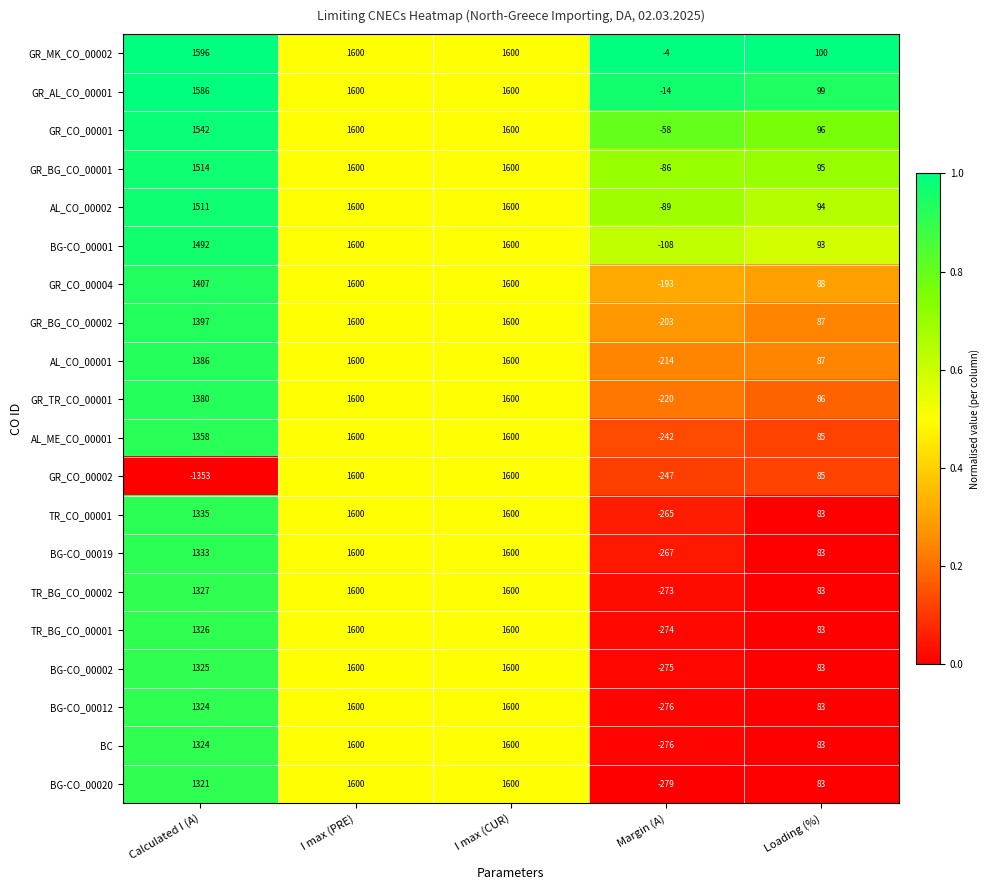

How many distinct data groups are displayed?

20